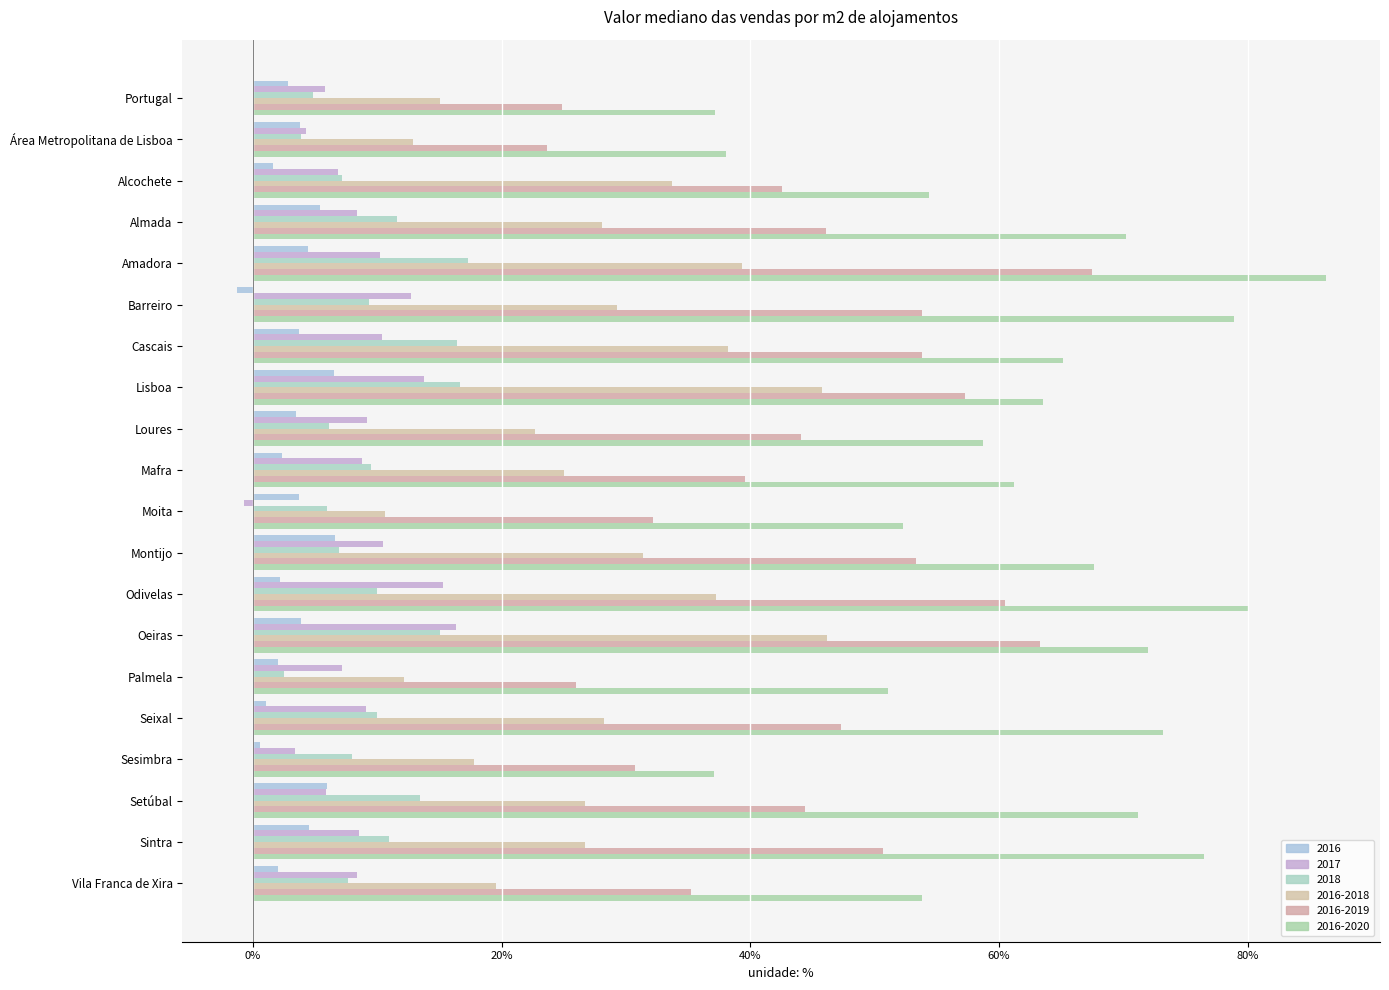

Is the value of 2018 at Alcochete greater than the value of 2016-2018 at Montijo?

No